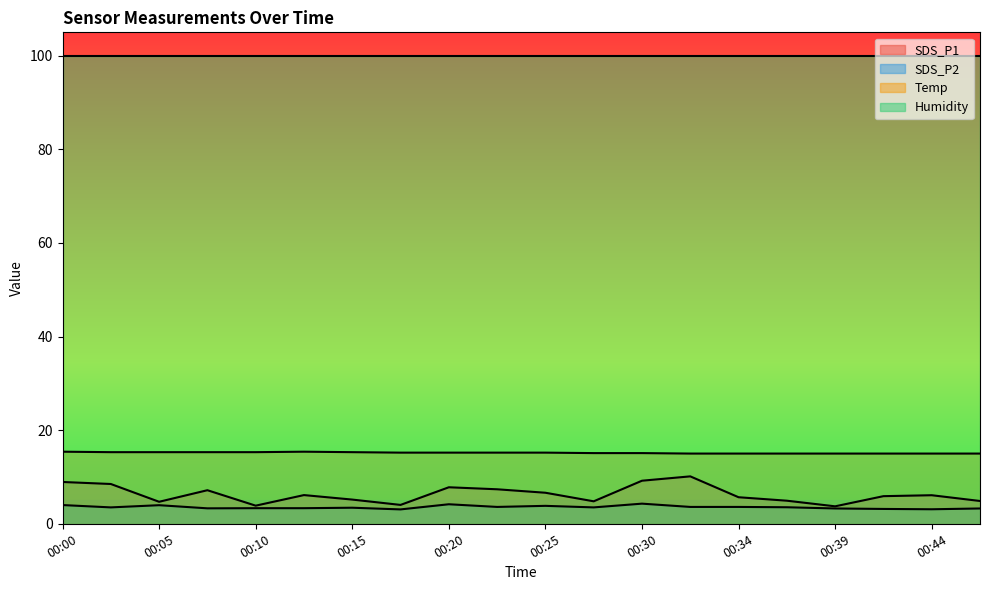

What is the approximate value of SDS_P1 at 00:47?

4.9